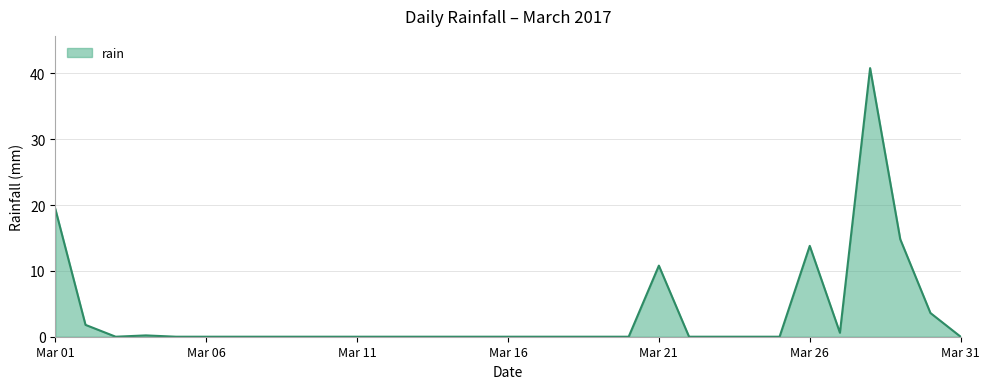

What is the difference between the second highest and second lowest values?

19.4